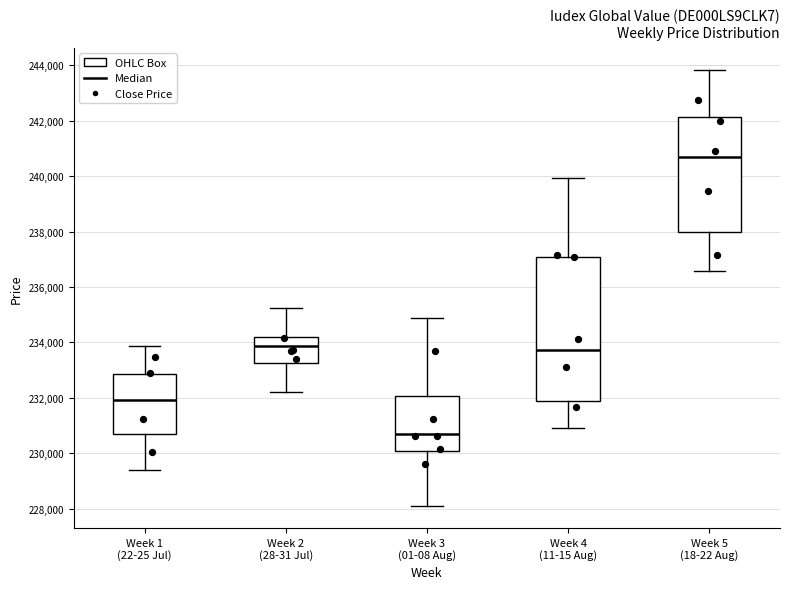

Which box's median line is the lowest?

Week 3 (01-08 Aug)